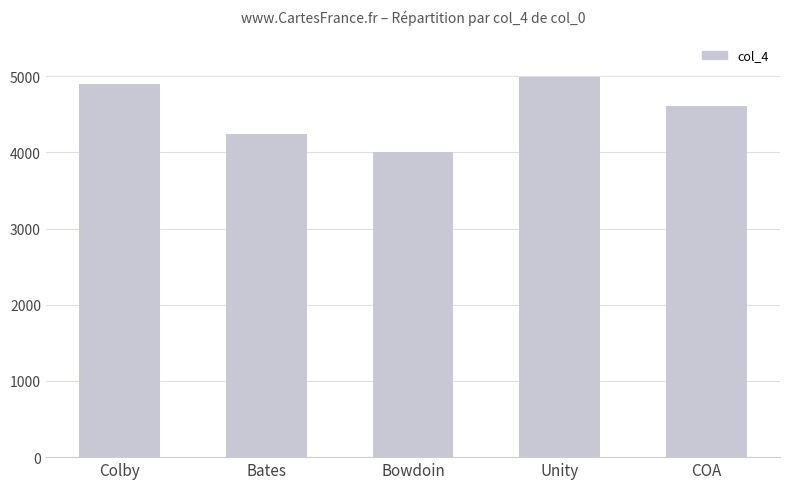

How many series are shown in this chart?

1